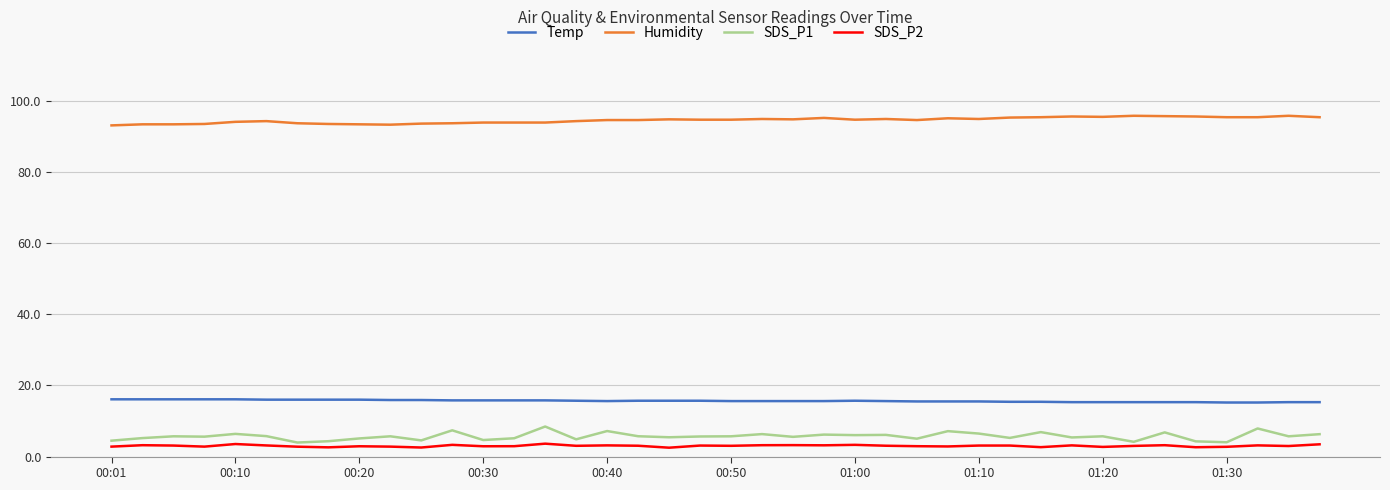

True or false: Temp and SDS_P1 intersect in this chart.

False